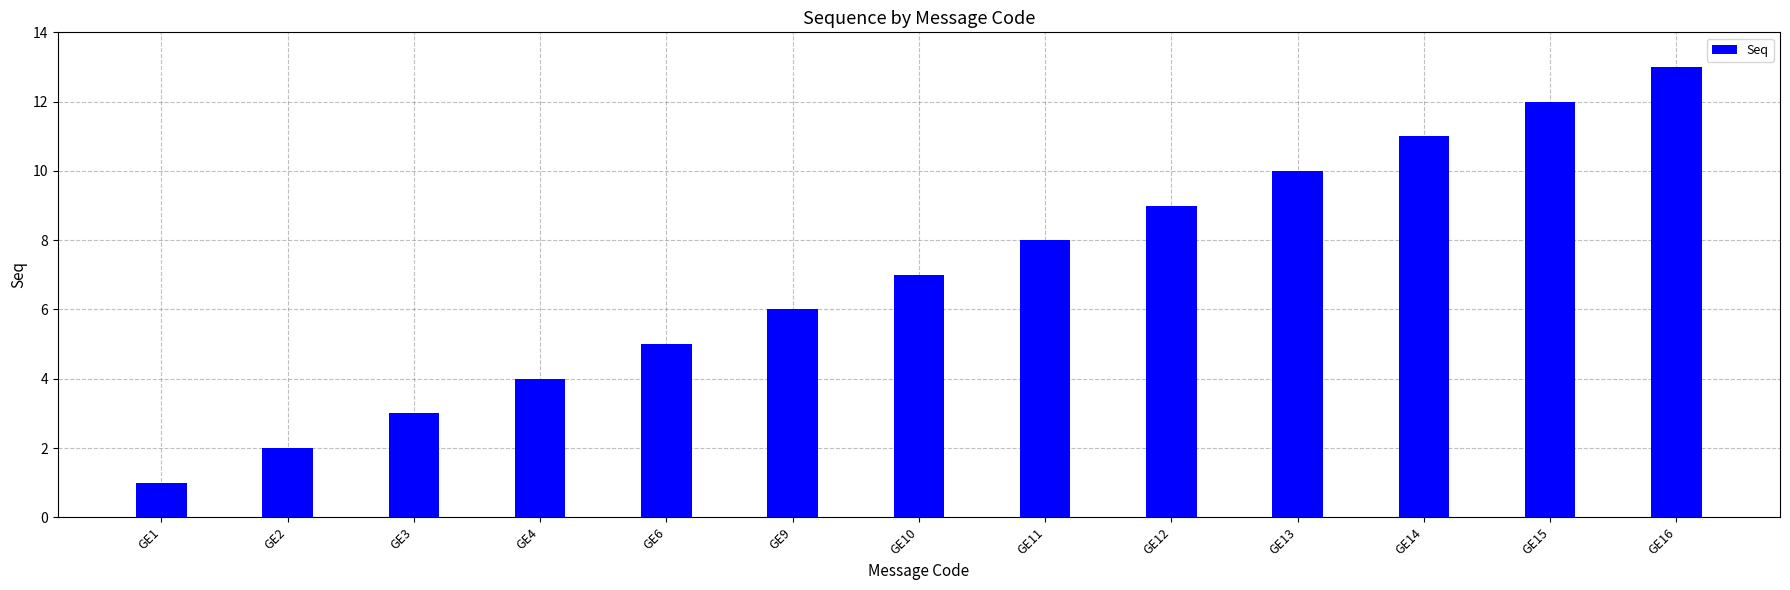

What is the change in value from GE1 to GE12?

+8